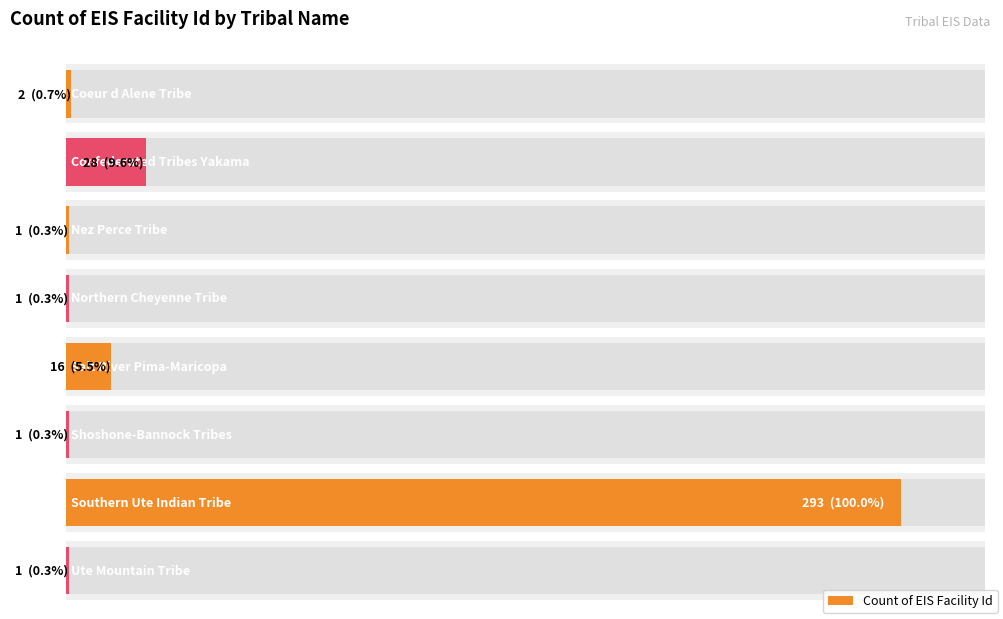

What position from the right is Southern Ute Indian Tribe?

2